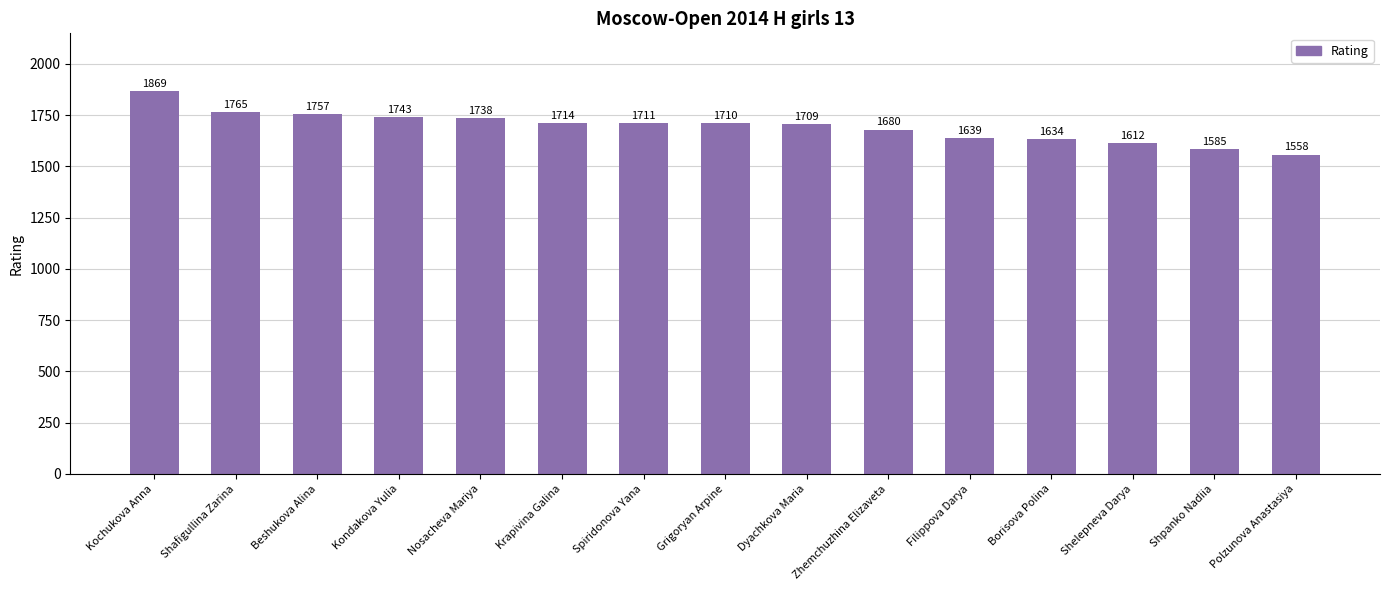

What is the label of the 15th bar from the right?

Kochukova Anna